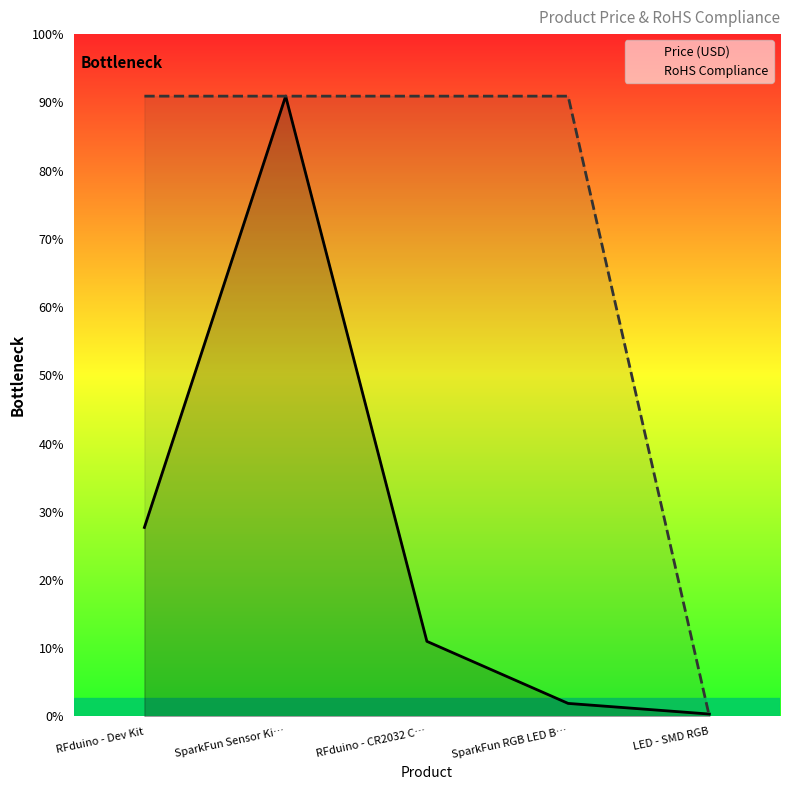

Read the Price (USD) value at RFduino - CR2032 C….

16.9